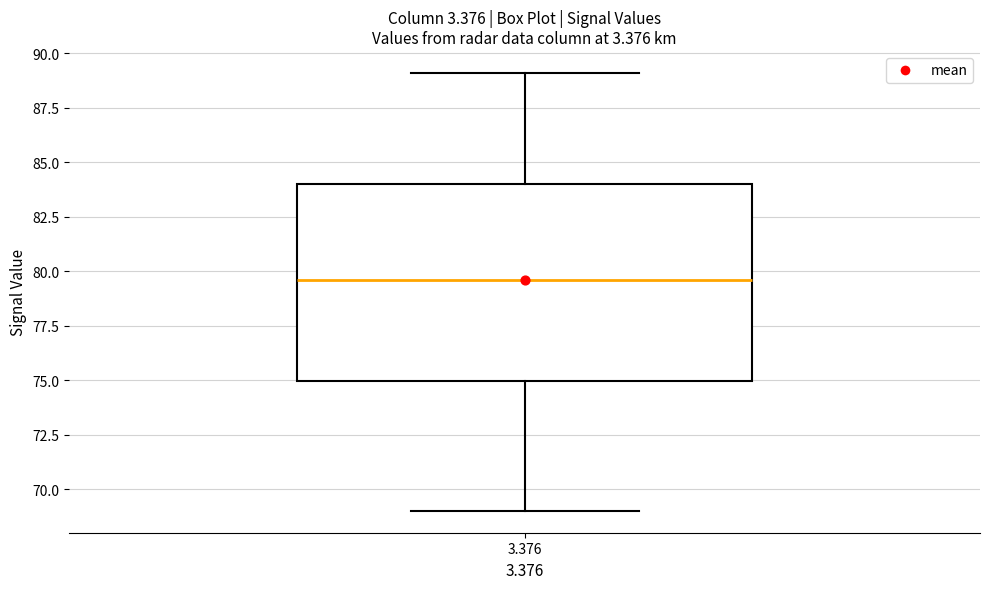

Transcribe this box plot: give where the median line is, the range the box spans, and where the two whiskers end, as read against the y-axis. The values are not printed on the chart, so give them approximately, as read against the axis.

median 79.5, box 75.0 to 84.0, whiskers 69.0 to 89.0